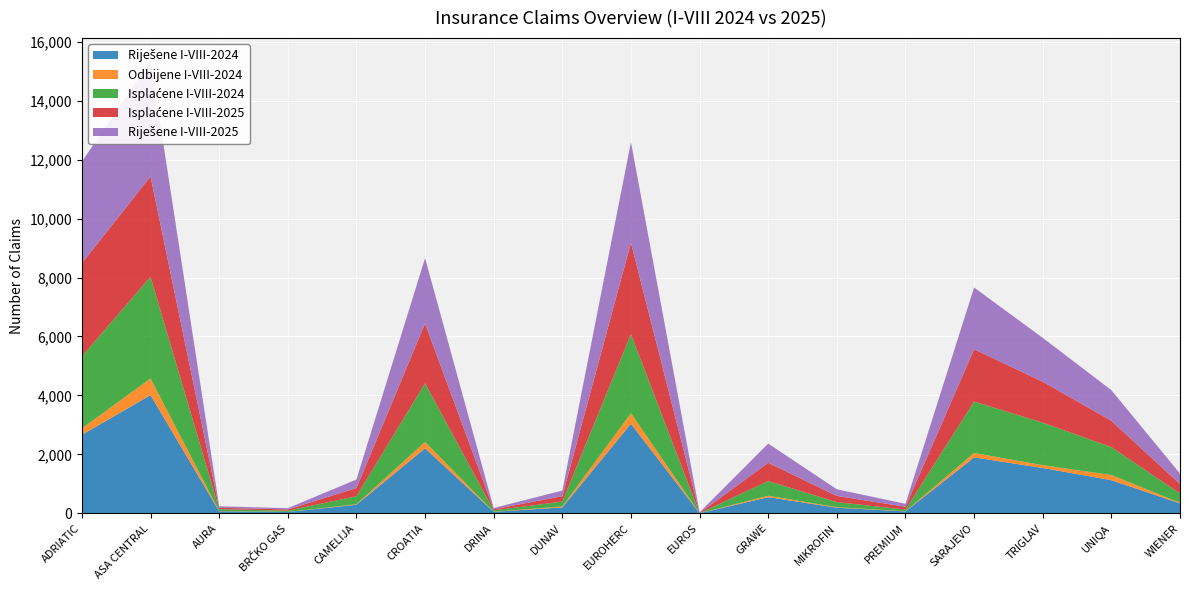

Reading left to right, what are all the values shown in this chart?

Riješene I-VIII-2024: 2663	4011	69	44	289	2206	49	199	3039	0	547	189	62	1896	1537	1123	336
Odbijene I-VIII-2024: 218	563	8	2	17	213	2	31	357	0	49	17	6	150	95	175	21
Isplaćene I-VIII-2024: 2445	3448	61	42	272	1993	47	168	2682	0	498	172	56	1746	1442	948	315
Isplaćene I-VIII-2025: 3162	3412	49	42	277	2033	38	182	3105	15	619	211	97	1774	1393	893	323
Riješene I-VIII-2025: 3447	3926	51	43	290	2217	41	191	3415	17	652	225	100	2096	1487	1040	351